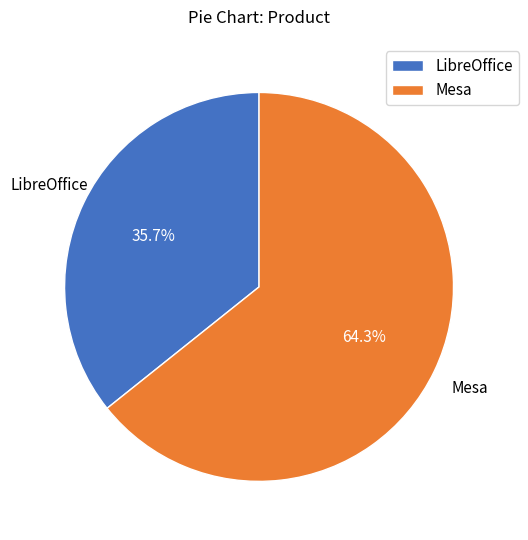

How many segments does this pie chart have?

2